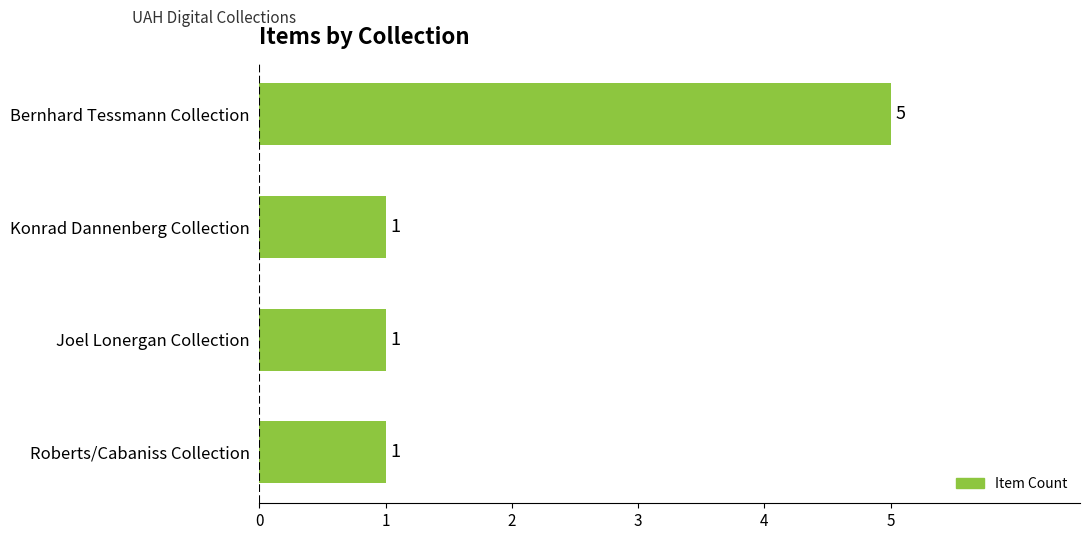

Is it true that the value at Joel Lonergan Collection is 0?

False